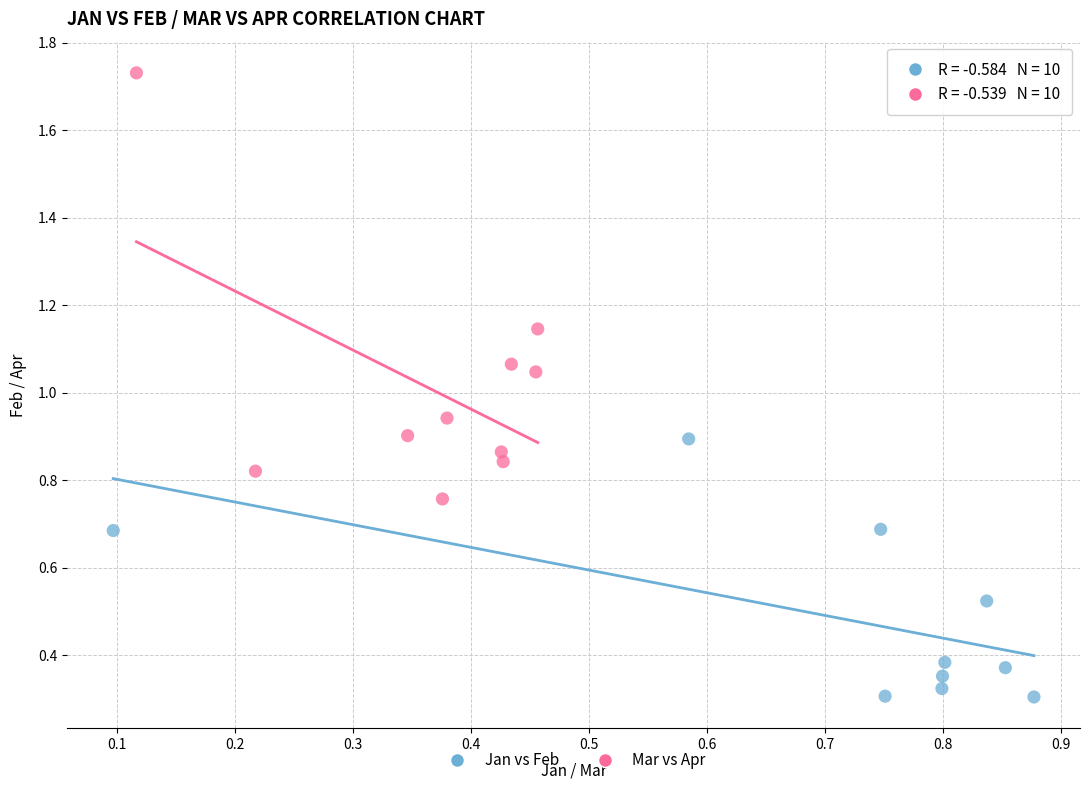

Which series contains the highest Y value?

Mar vs Apr